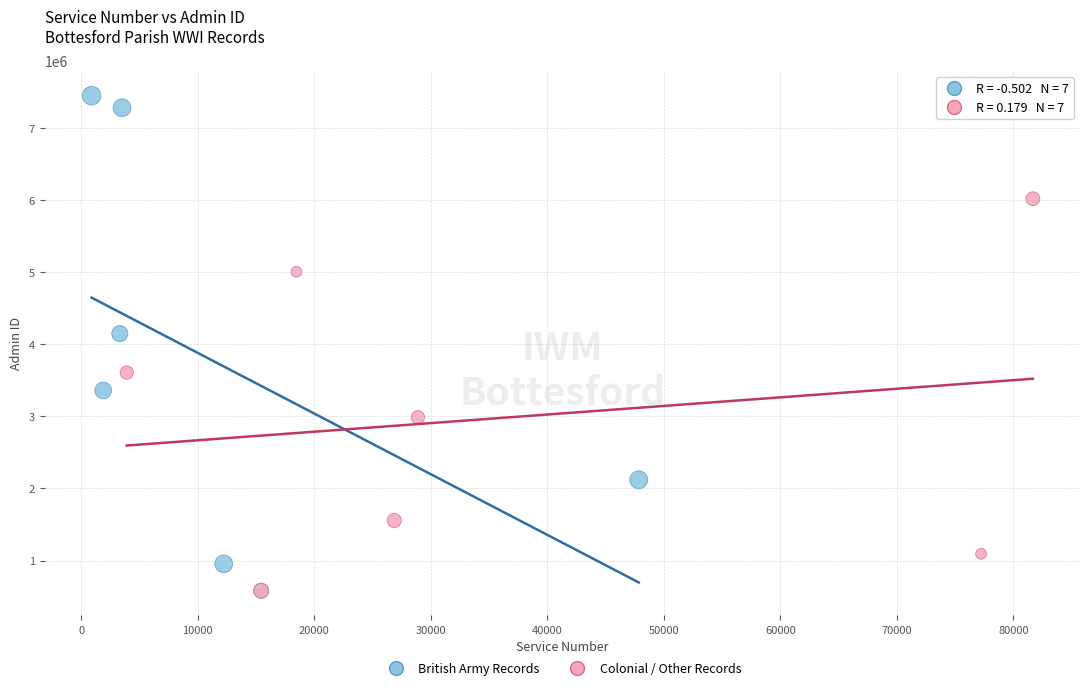

What are all the series names shown in the legend?

British Army Records, Colonial / Other Records